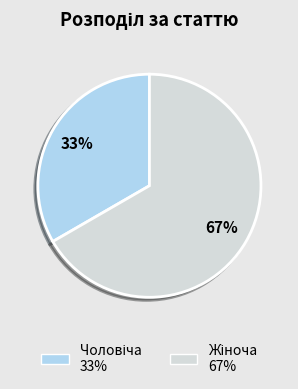

To the nearest percent, what is the average slice percentage?

50%